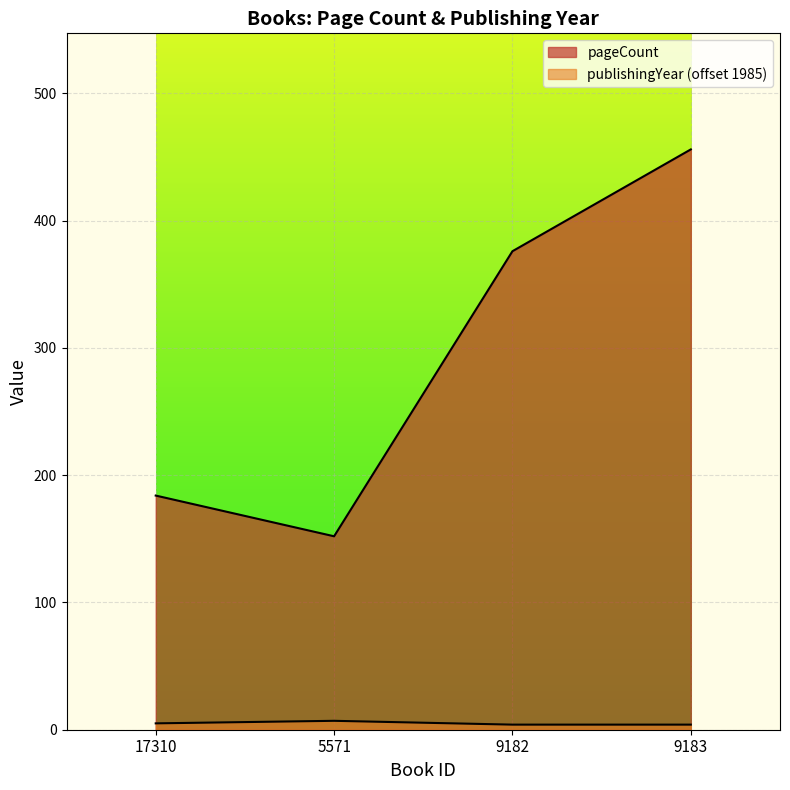

True or false: publishingYear has a value of 5 at 17310.

True